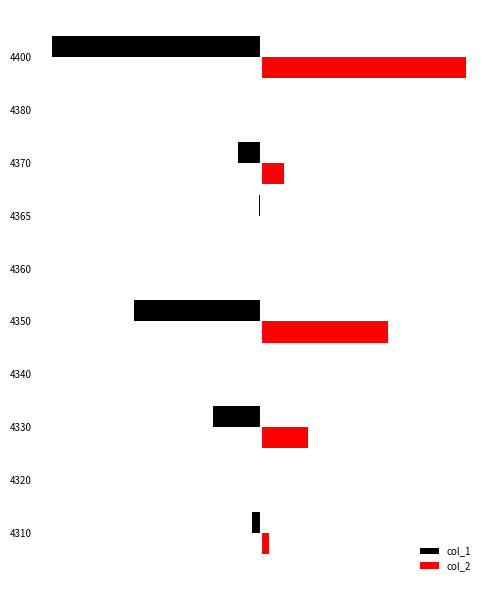

What are all the series names shown in the legend?

col_1, col_2